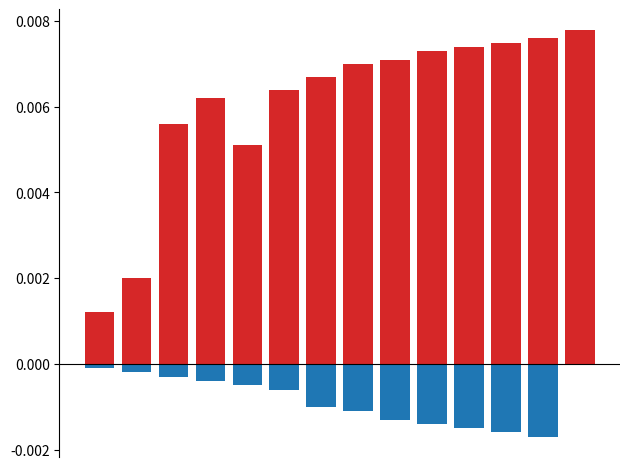

Which category has the highest value in the down series?

13